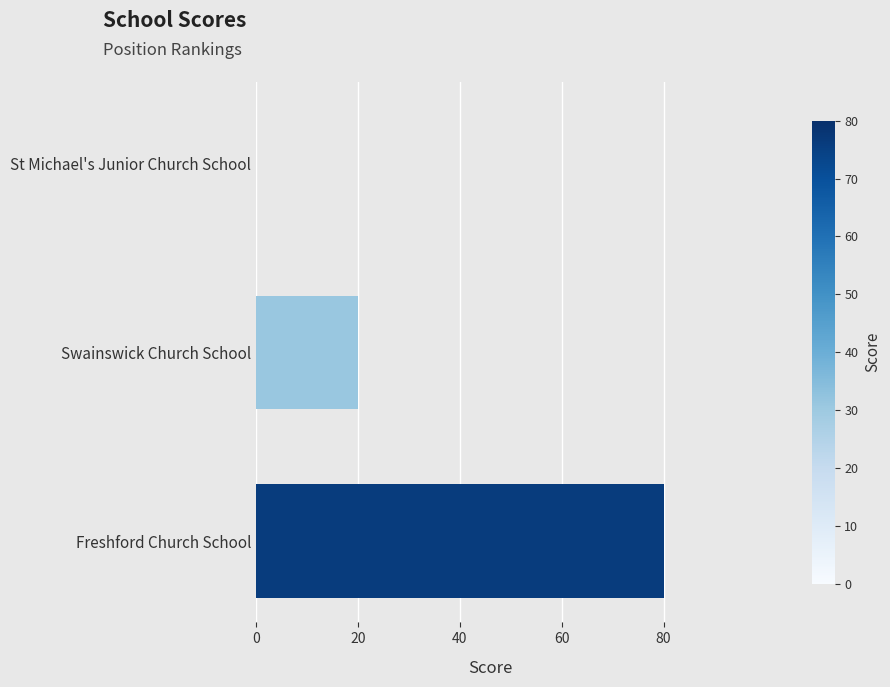

What is the sum of the values at St Michael's Junior Church School and Freshford Church School?

80